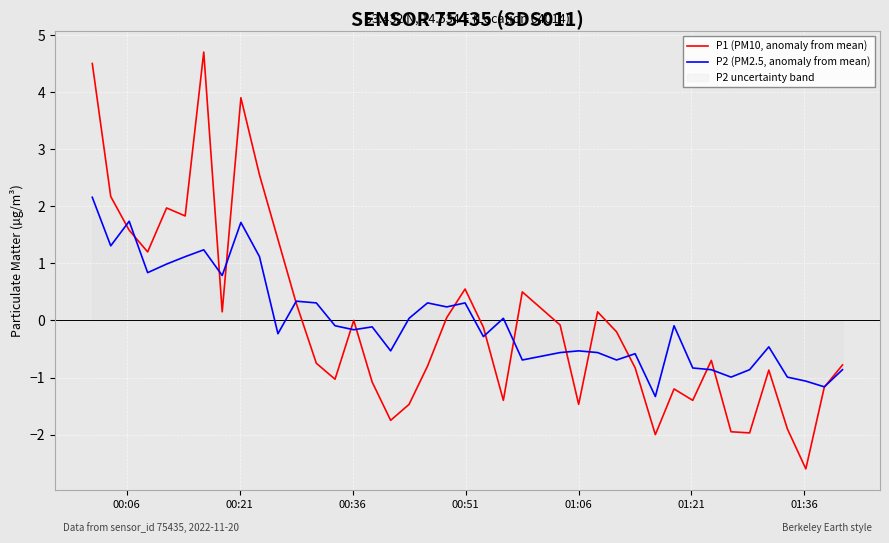

Does the chart display data point markers on the line(s)?

No